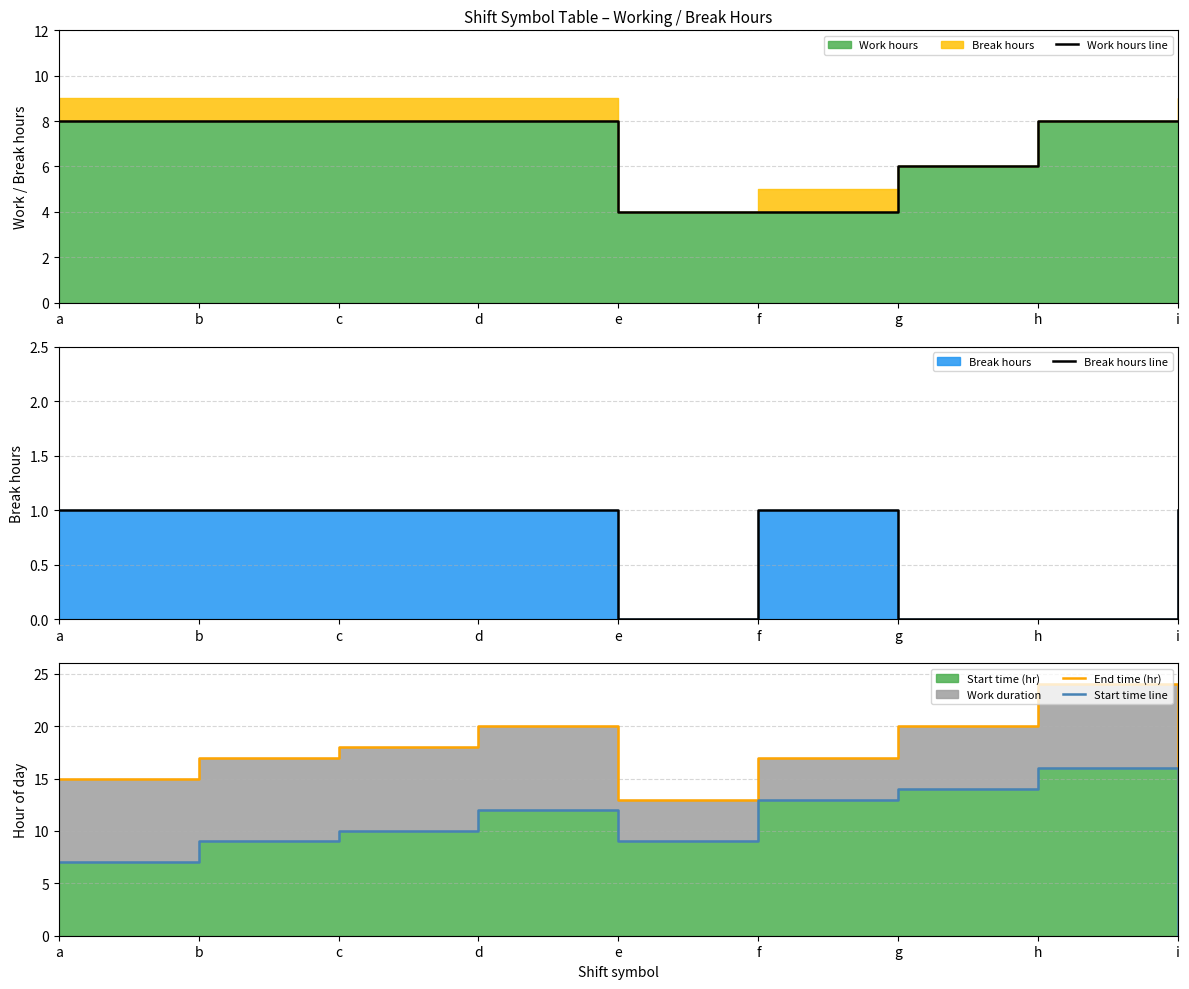

Where is the first local maximum for Start time line?

d